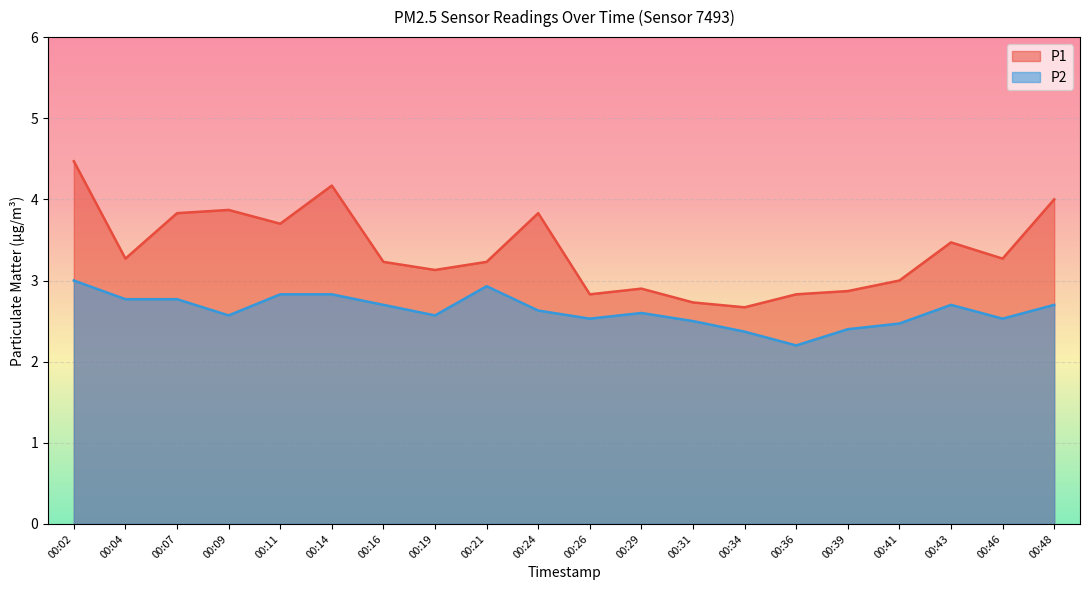

The P1 series shows 2.5 at 00:11. True or false?

False